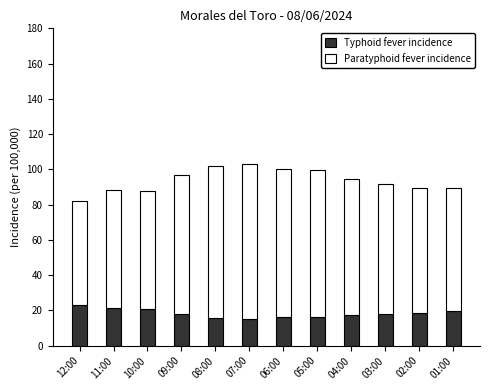

What is the difference between the maximum and minimum values in the Typhoid fever incidence series?

7.8